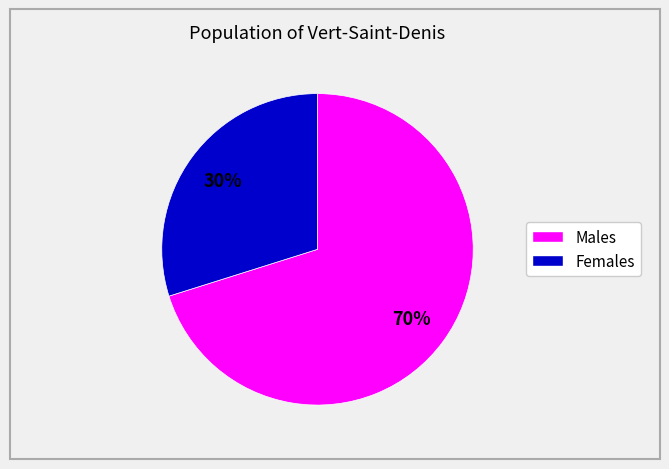

To the nearest percent, what is the difference between the largest and smallest slice percentages?

40%